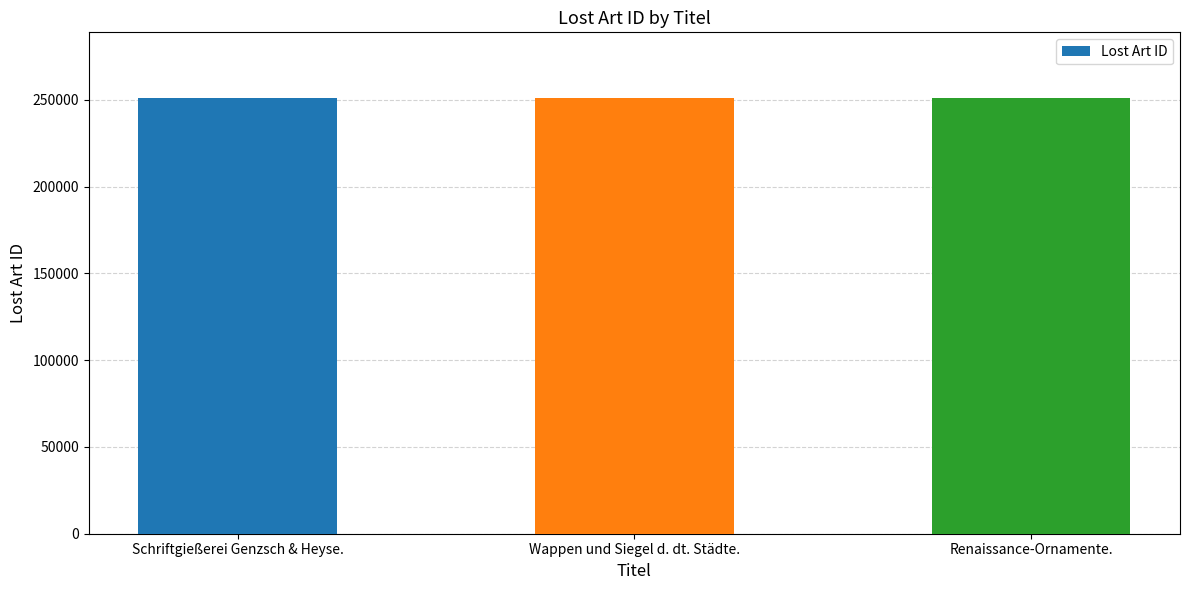

Count the number of data series in this chart.

1